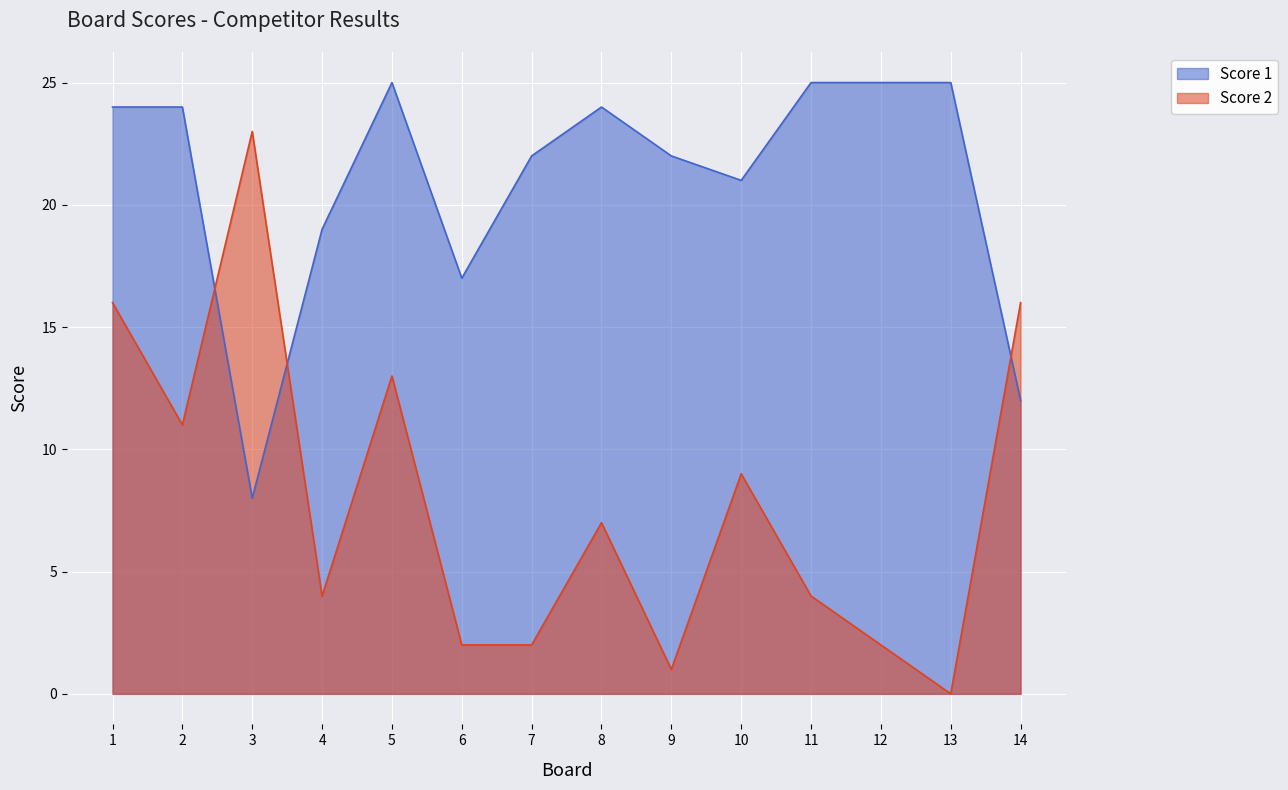

What are all the series names shown in the legend?

Score 1, Score 2